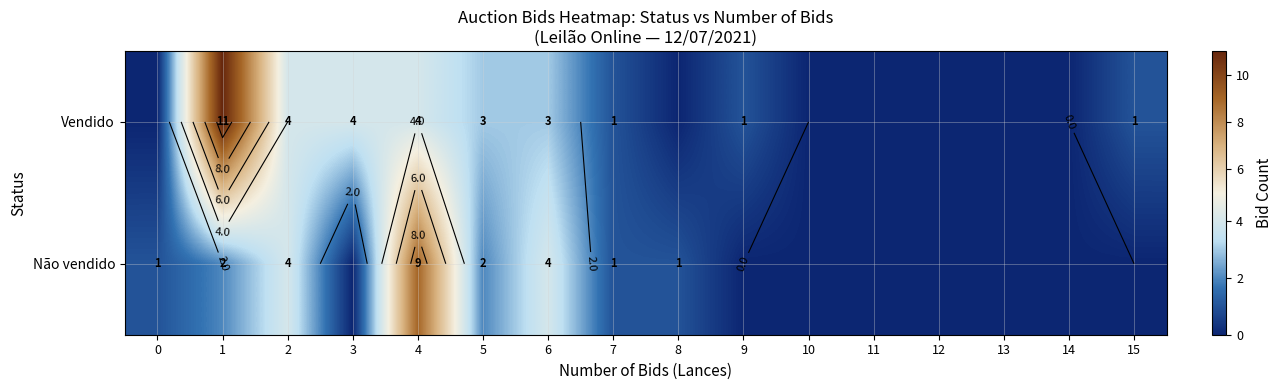

What is the sum of the Não vendido values at 1 and 7?

3